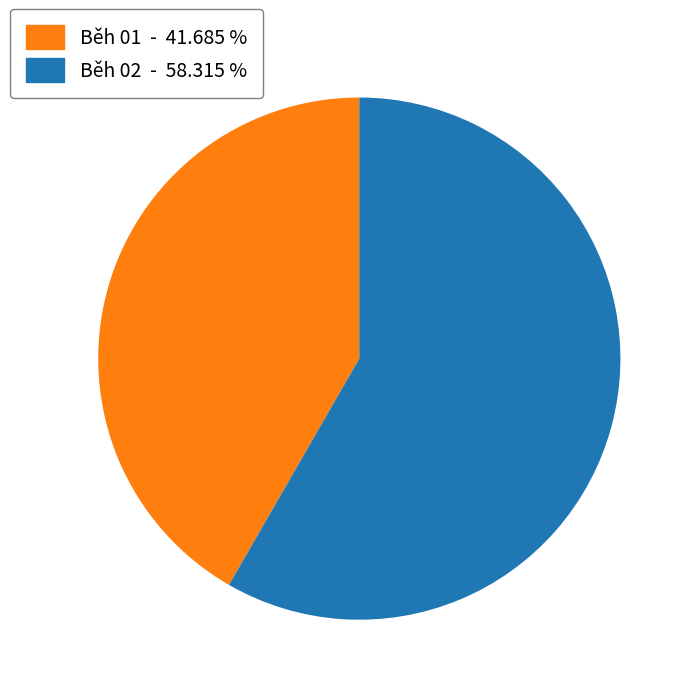

Which has a higher value, Běh 02 or Běh 01?

Běh 02